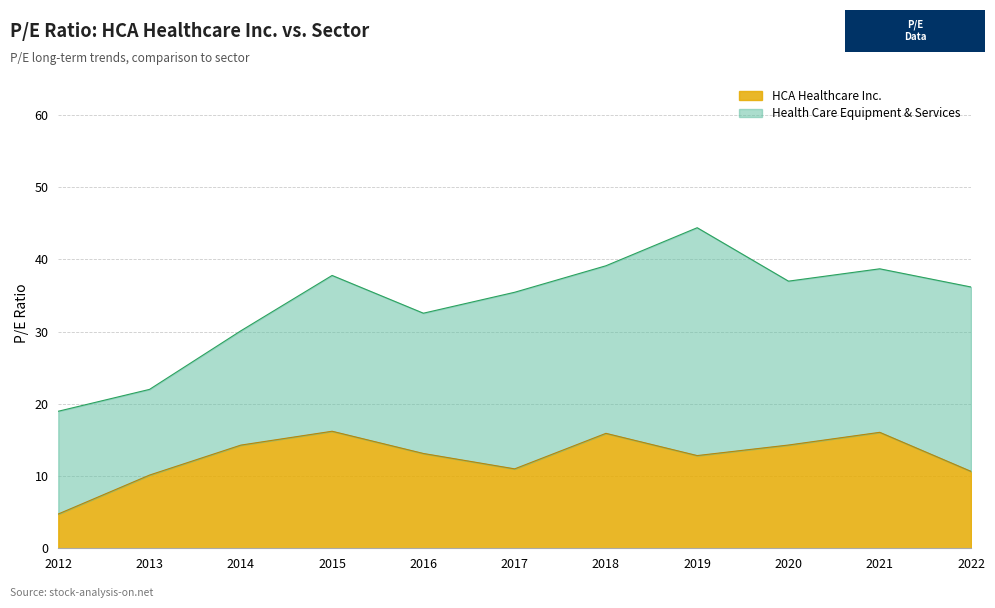

What is the sum of all values?

139.3